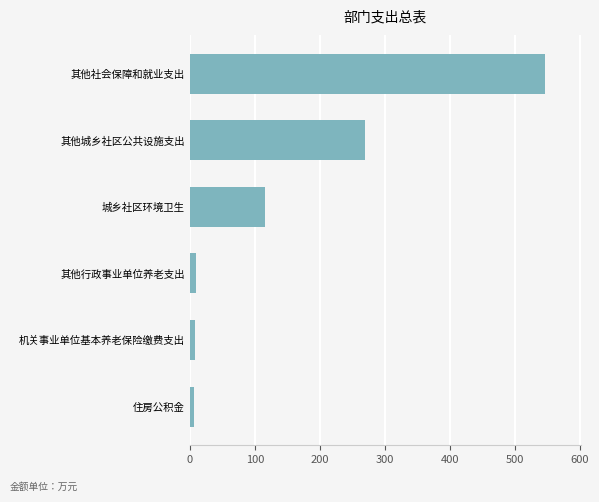

The chart shows a value of 269.0 at 其他城乡社区公共设施支出. True or false?

True